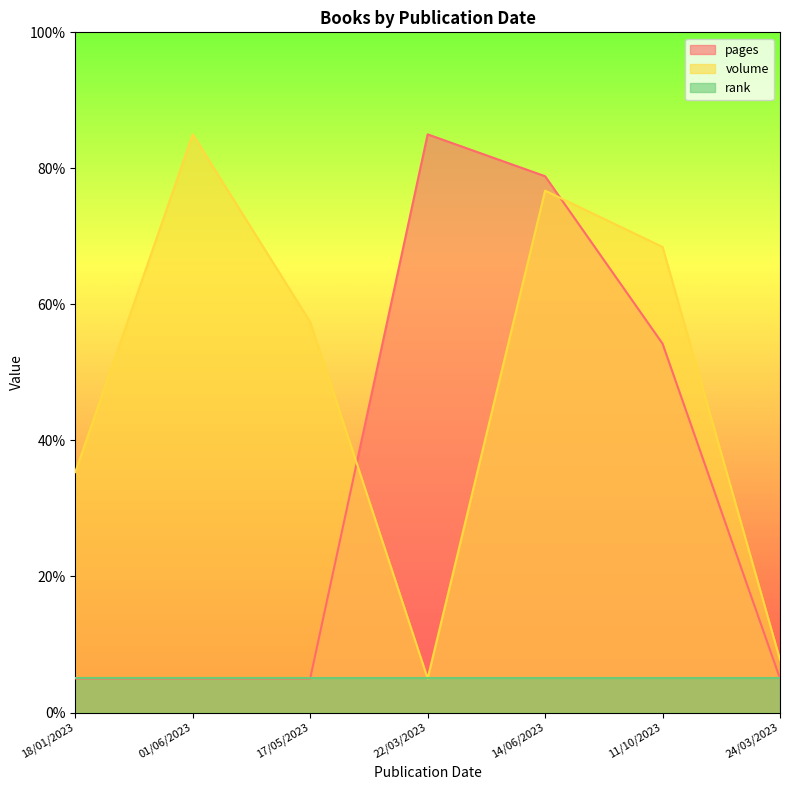

Rank the categories by volume value from lowest to highest.

22/03/2023, 24/03/2023, 18/01/2023, 17/05/2023, 11/10/2023, 14/06/2023, 01/06/2023